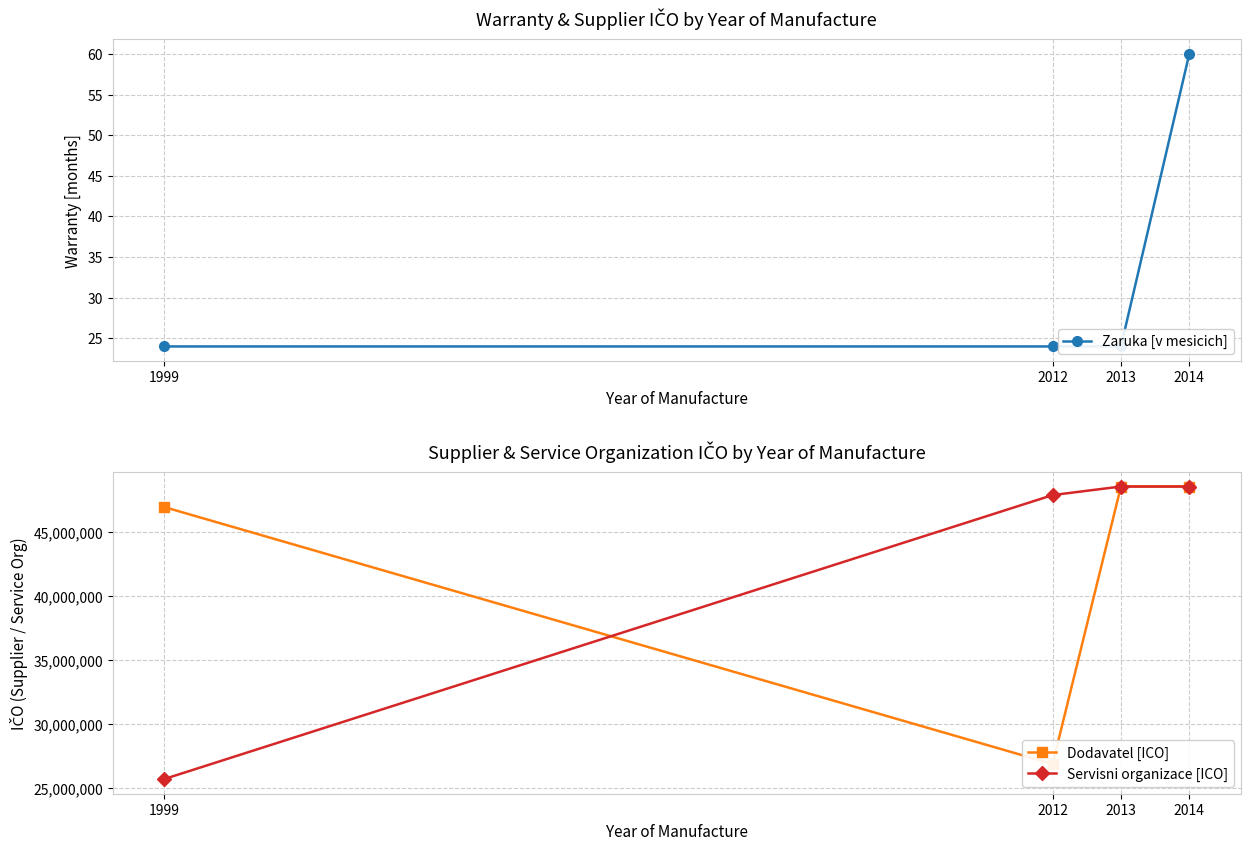

Reading left to right, transcribe all the data shown in this chart.

Zaruka [v mesicich]: 1999=24	2012=24	2013=24	2014=60
Dodavatel [ICO]: 1999=46982604	2012=26884143	2013=48586285	2014=48586285
Servisni organizace [ICO]: 1999=25701576	2012=47915081	2013=48586285	2014=48586285